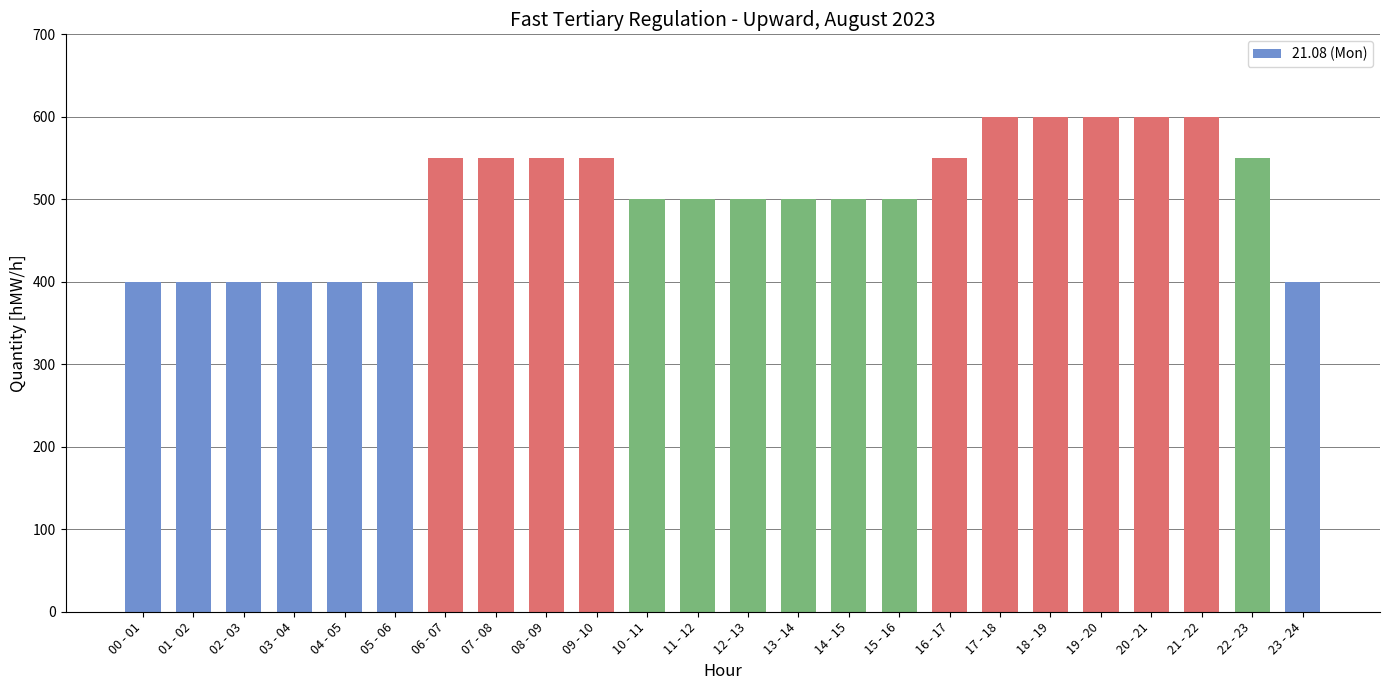

Reading left to right, transcribe all the data shown in this chart.

400	400	400	400	400	400	550	550	550	550	500	500	500	500	500	500	550	600	600	600	600	600	550	400